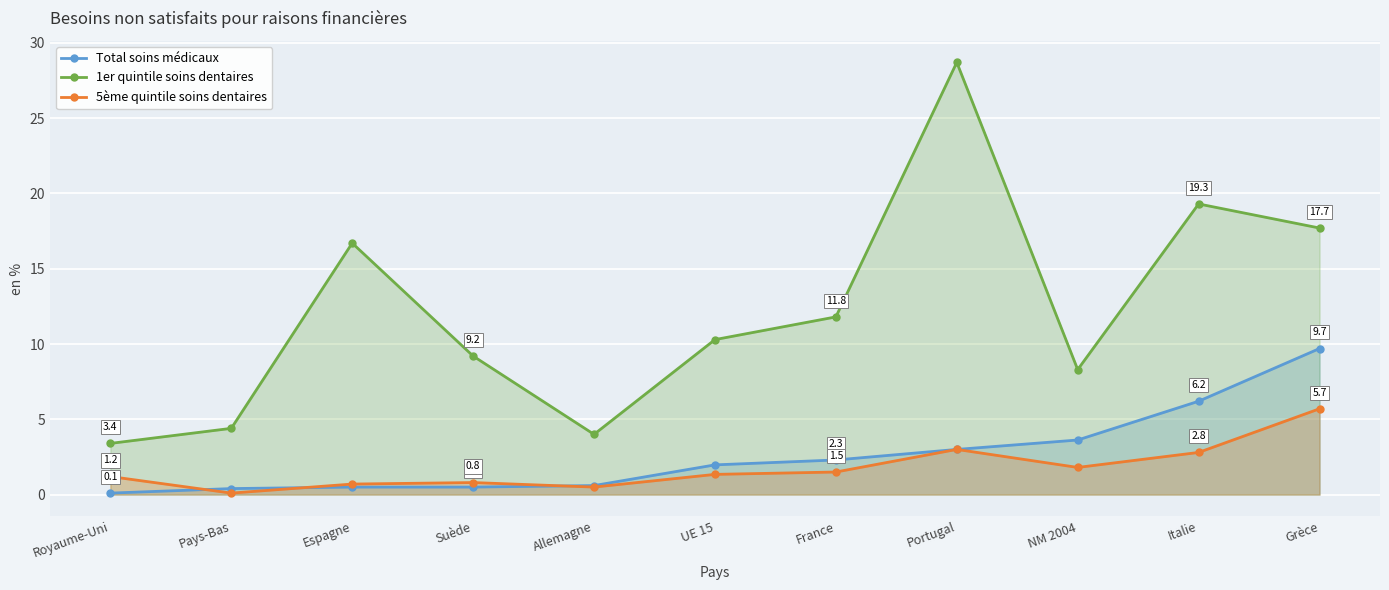

Which category has the lowest value in the Total soins médicaux series?

Royaume-Uni